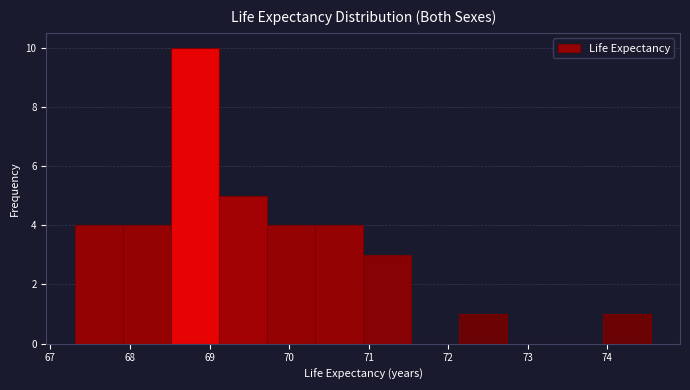

What is the height of the bar covering 69.1 to 69.7 on the x-axis? Neither the bar edges nor the heights are printed on the chart, so give them approximately, as read against the axes.

5